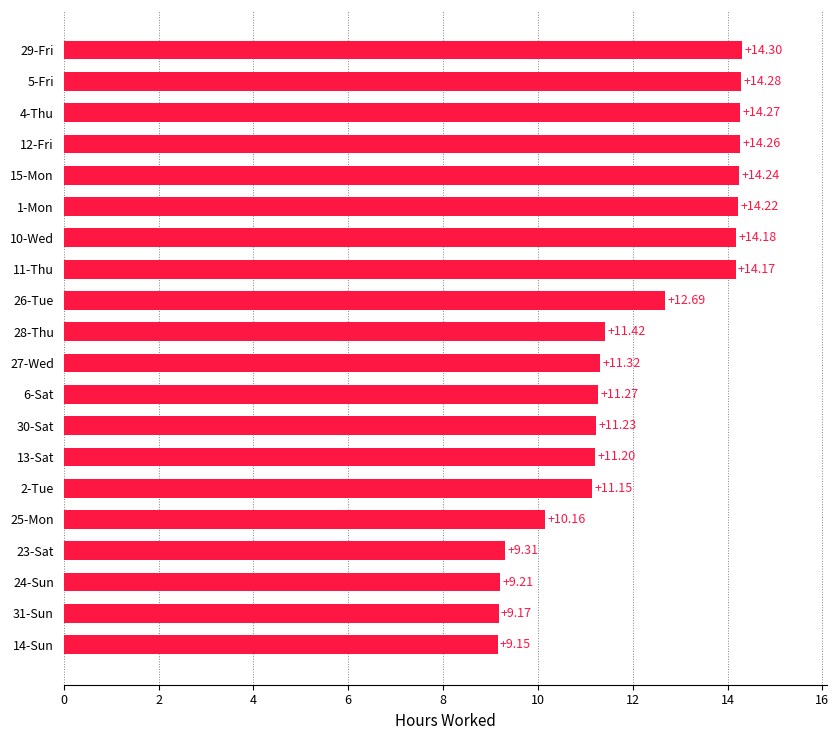

What is the ratio of the value at 13-Sat to the value at 2-Tue?

1.0